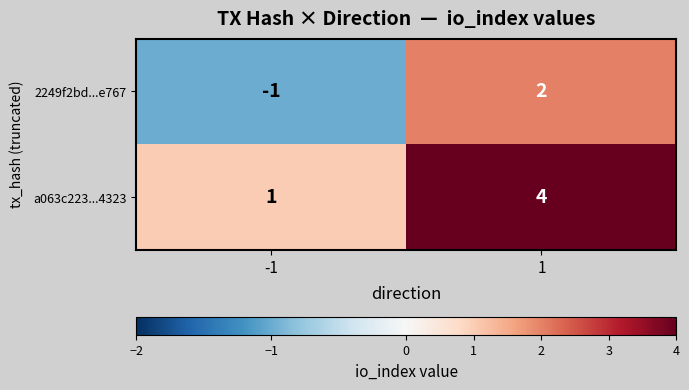

Which series has the largest total across all categories?

a063c223...4323